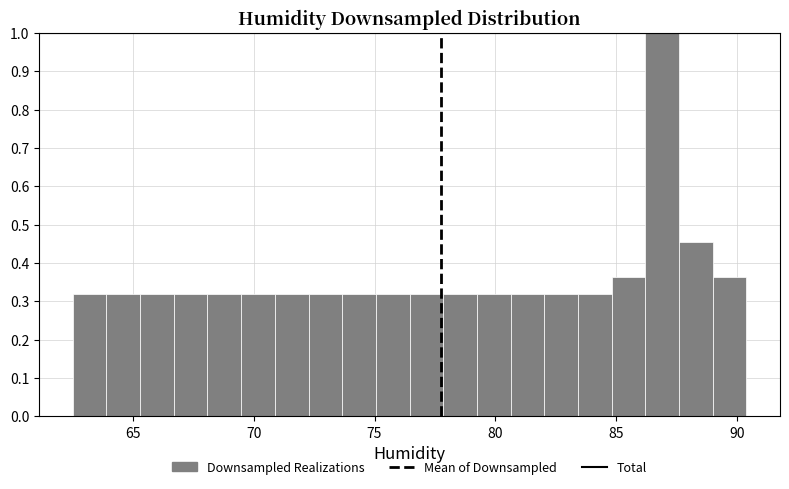

Around what value on the x-axis is the tallest bar? Give the approximate position of its centre, as read against the axis.

87.0